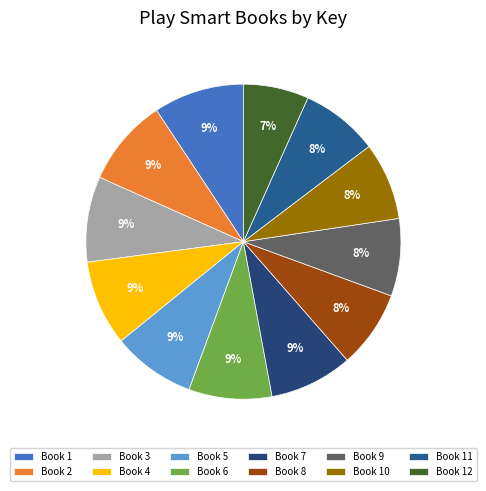

Which slice is the largest?

1